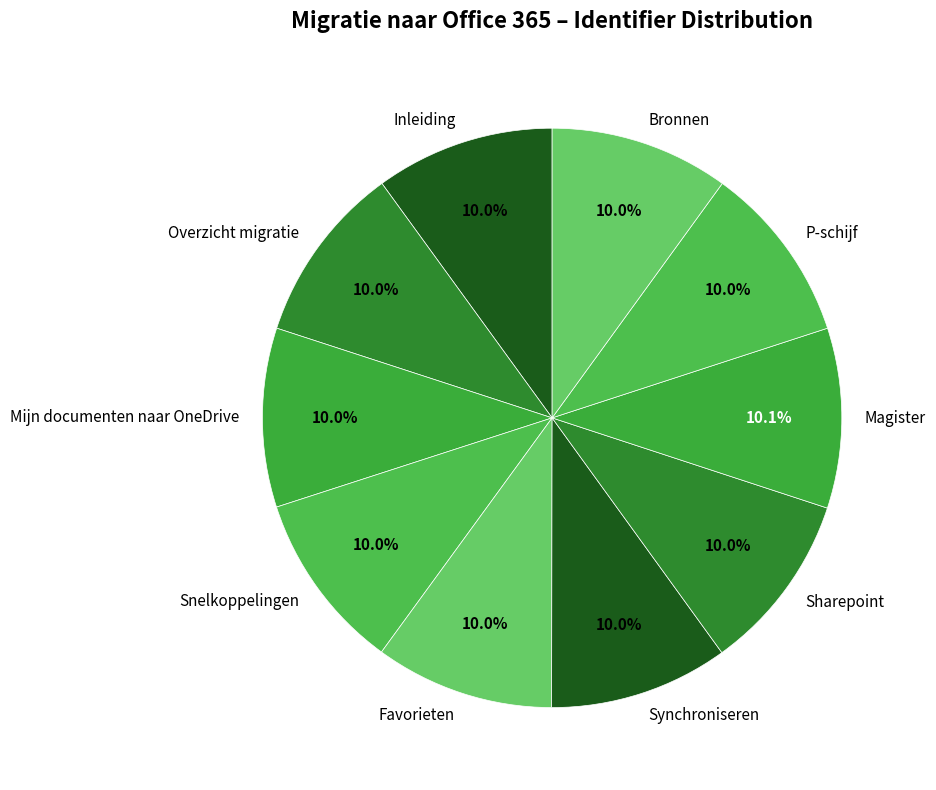

What percentage do Bronnen and Favorieten together represent?

20.0%